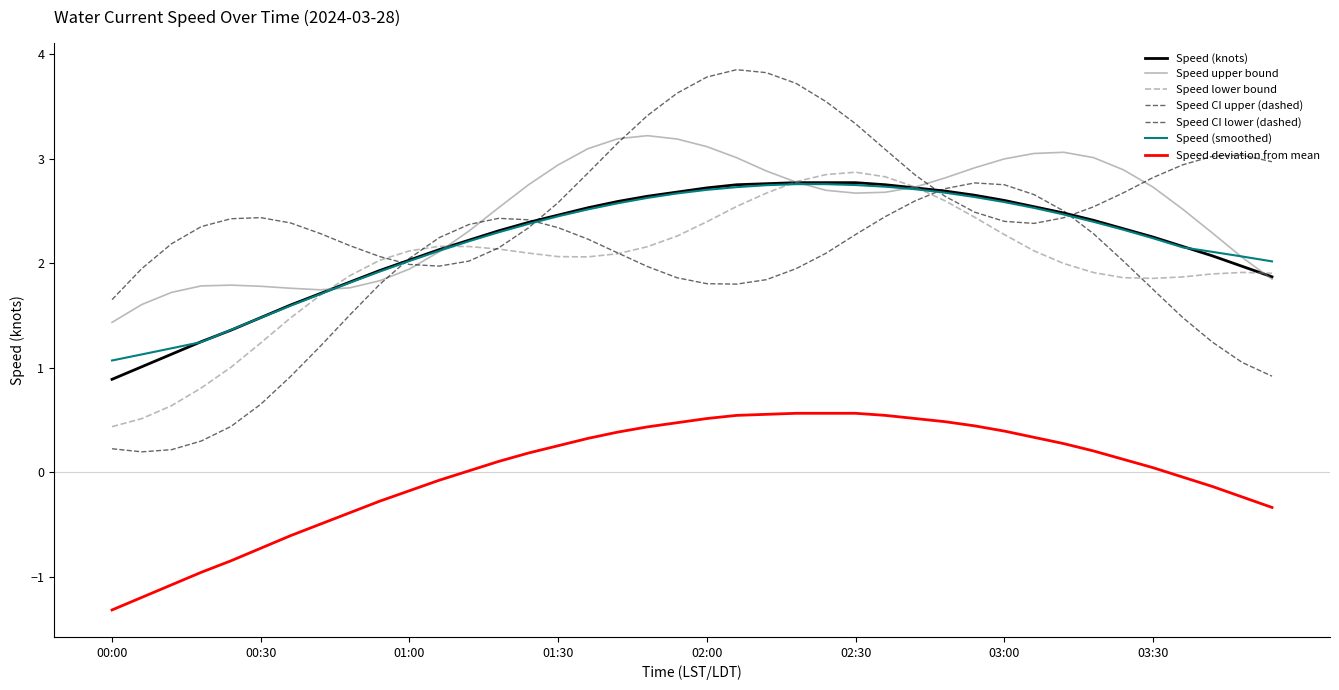

Does the chart have visible grid lines?

No